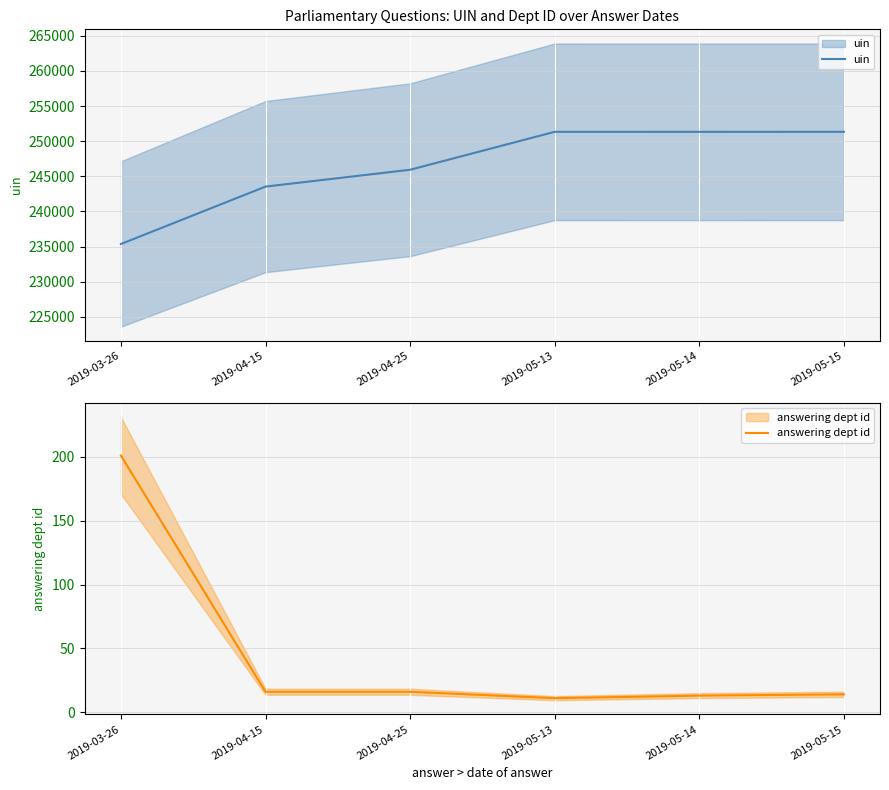

Is it true that answering dept id equals 324 at 2019-03-26?

False